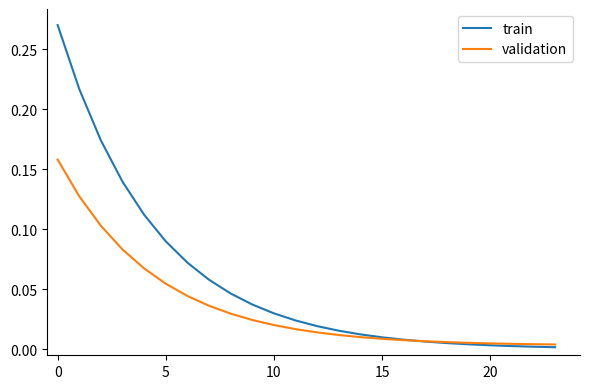

Which series has the widest spread of values?

train